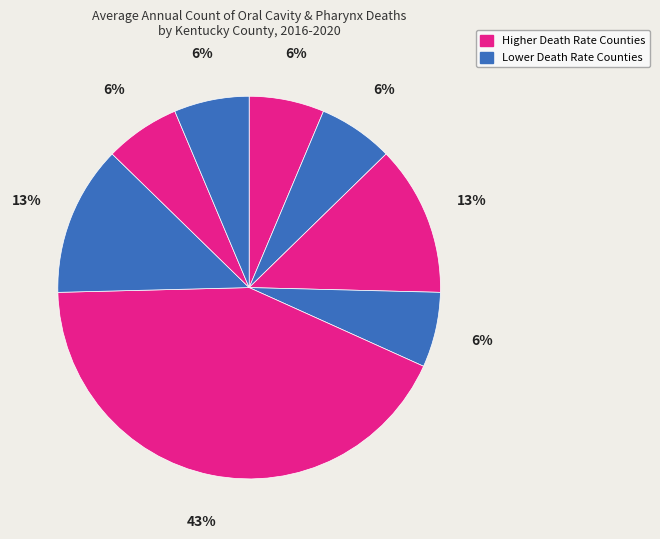

How many segments does this pie chart have?

8